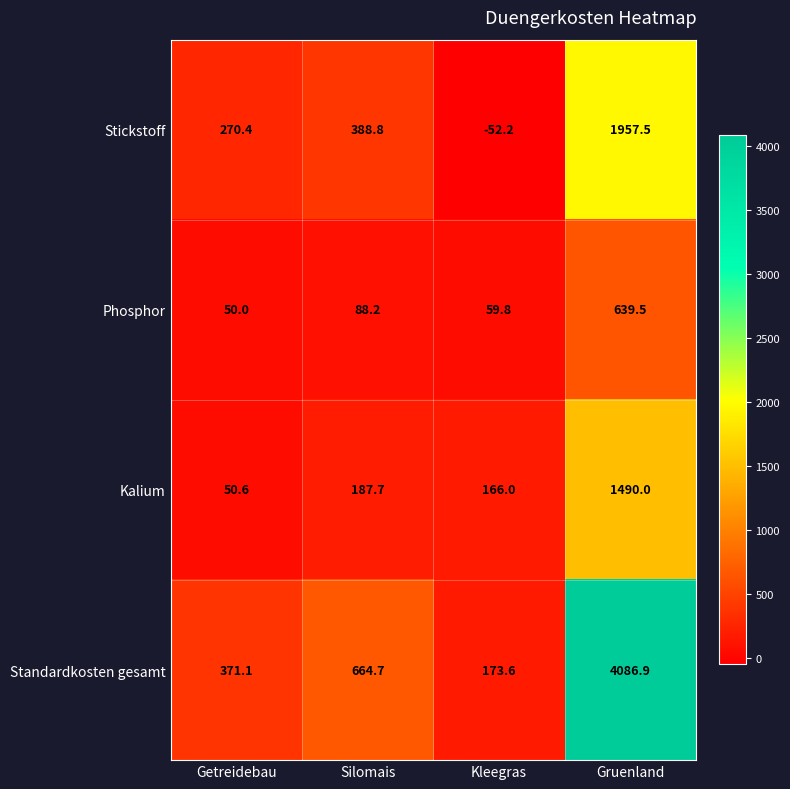

Rank the series by their average value, from highest to lowest.

Standardkosten gesamt, Stickstoff, Kalium, Phosphor